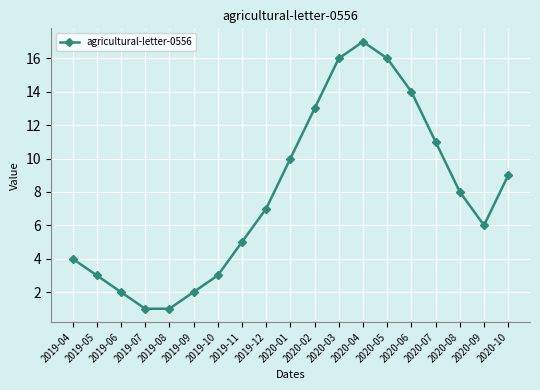

Is this an area chart (filled region under the line)?

No